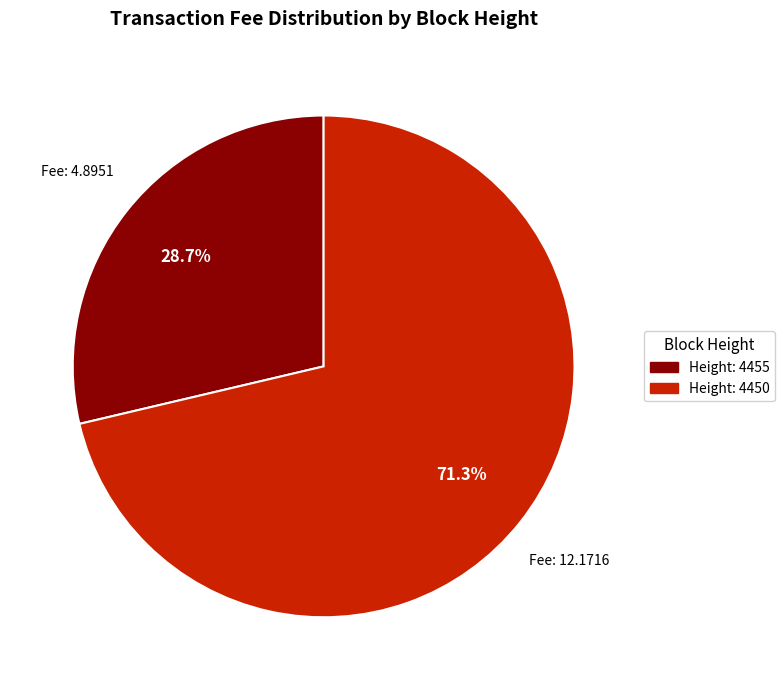

Does any single category account for the majority?

Yes